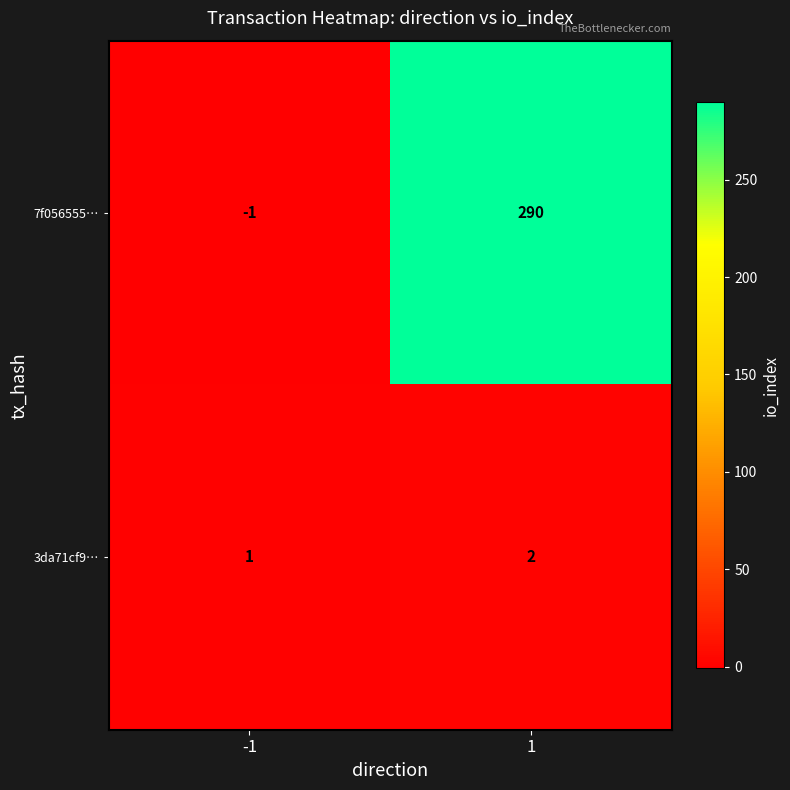

At 1, list the series in order from largest to smallest.

7f056555…, 3da71cf9…